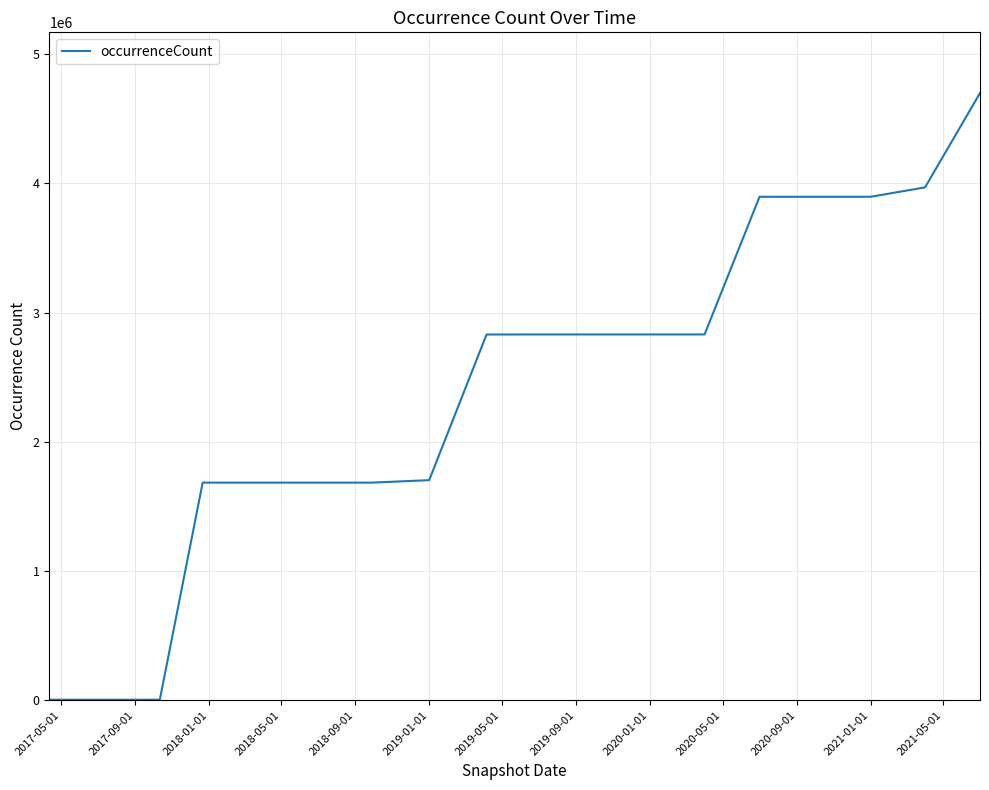

What is the greatest value displayed?

4698640